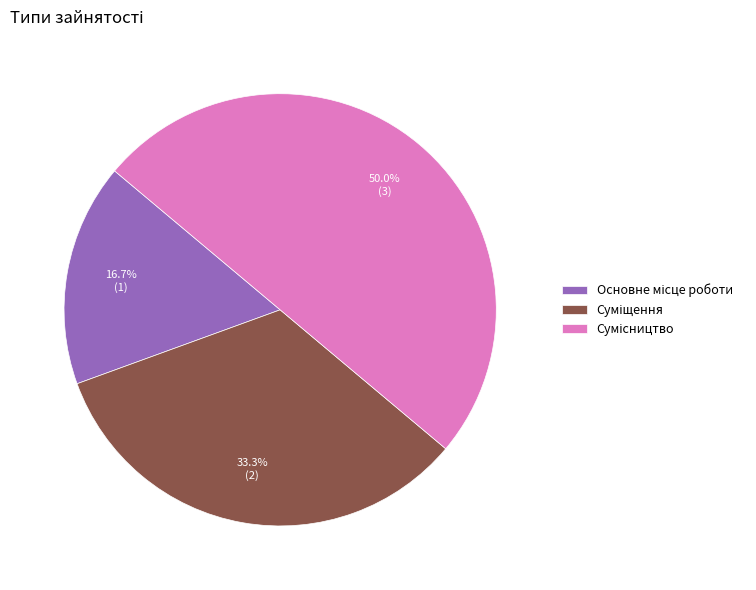

What is the change in value from Суміщення to Сумісництво?

+1